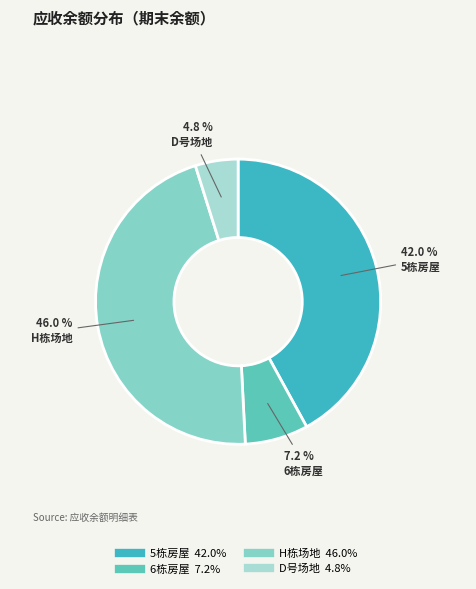

To the nearest percent, what is the difference between the largest and smallest slice percentages?

41%